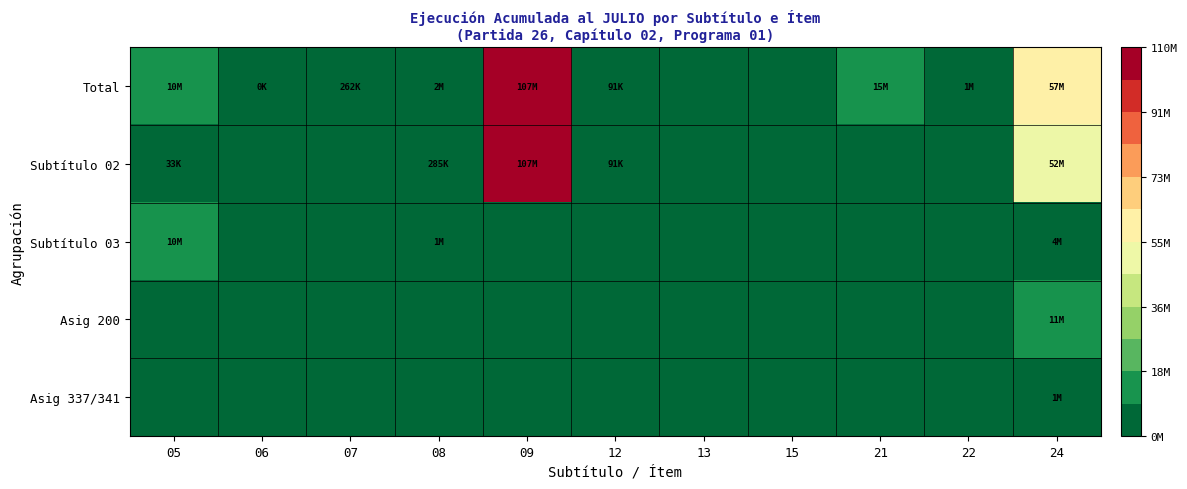

Which series has the largest range (max minus min)?

Total